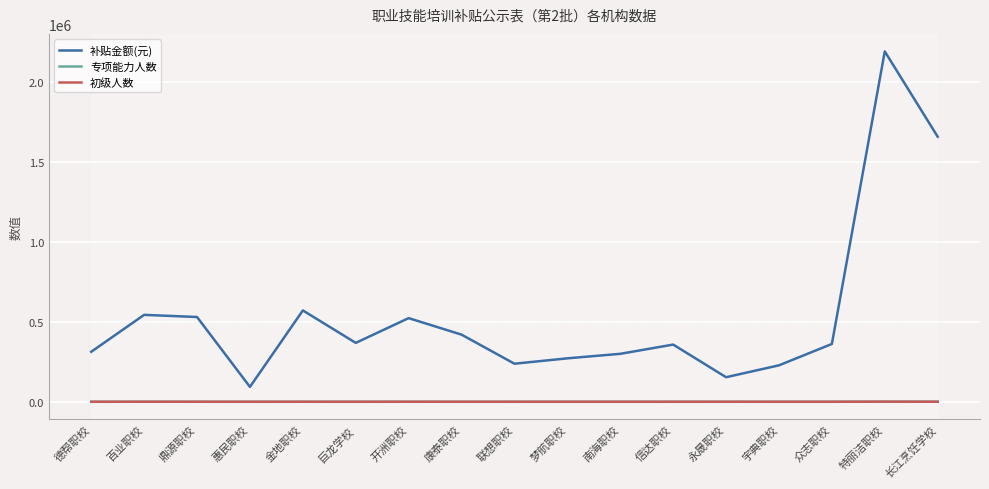

True or false: 补贴金额(元) and 初级人数 cross at least once.

False